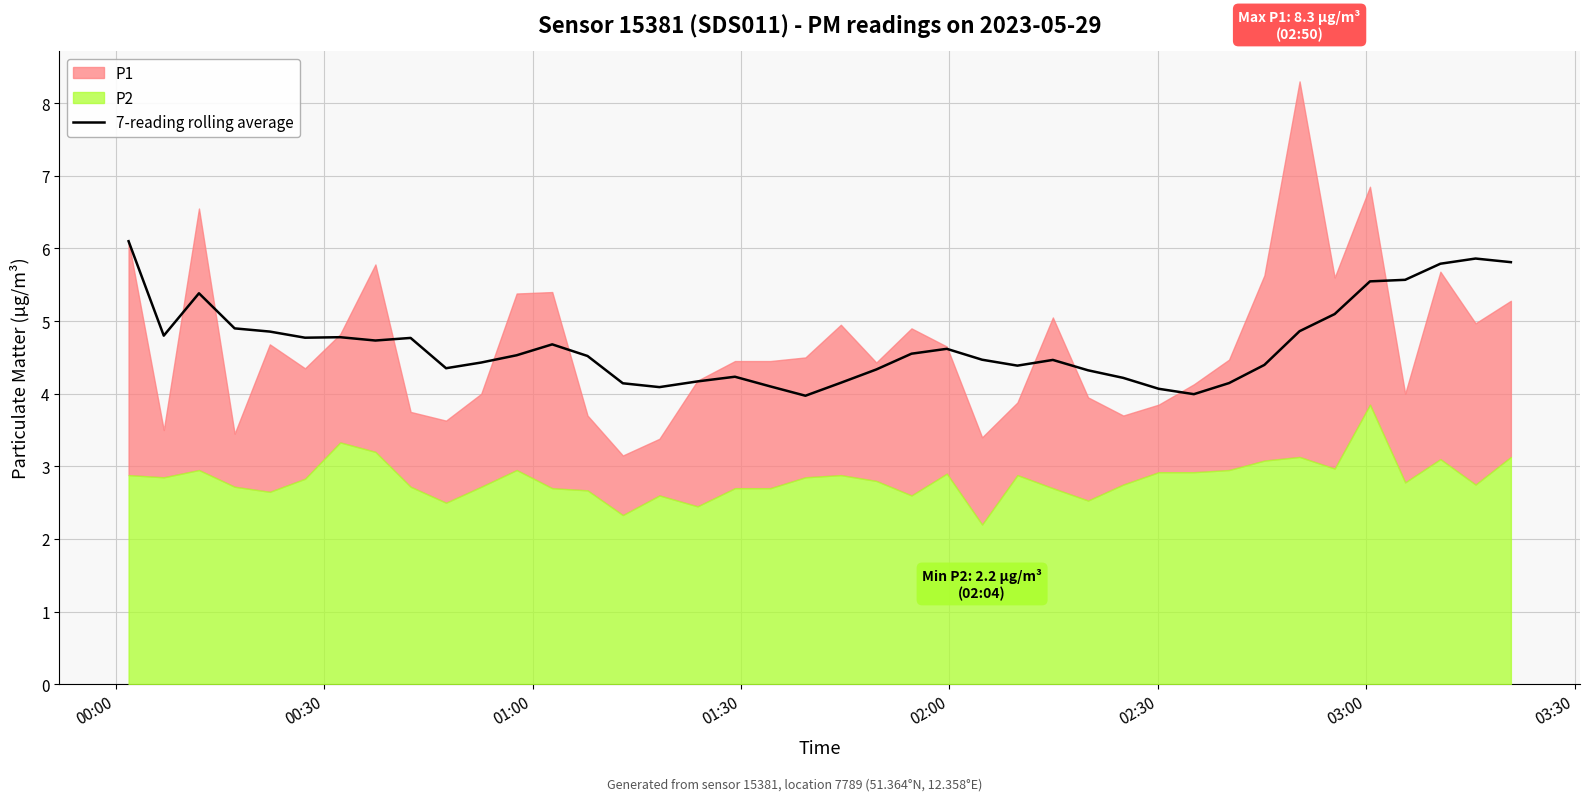

True or false: there are more than 1 points higher than both neighbors.

True